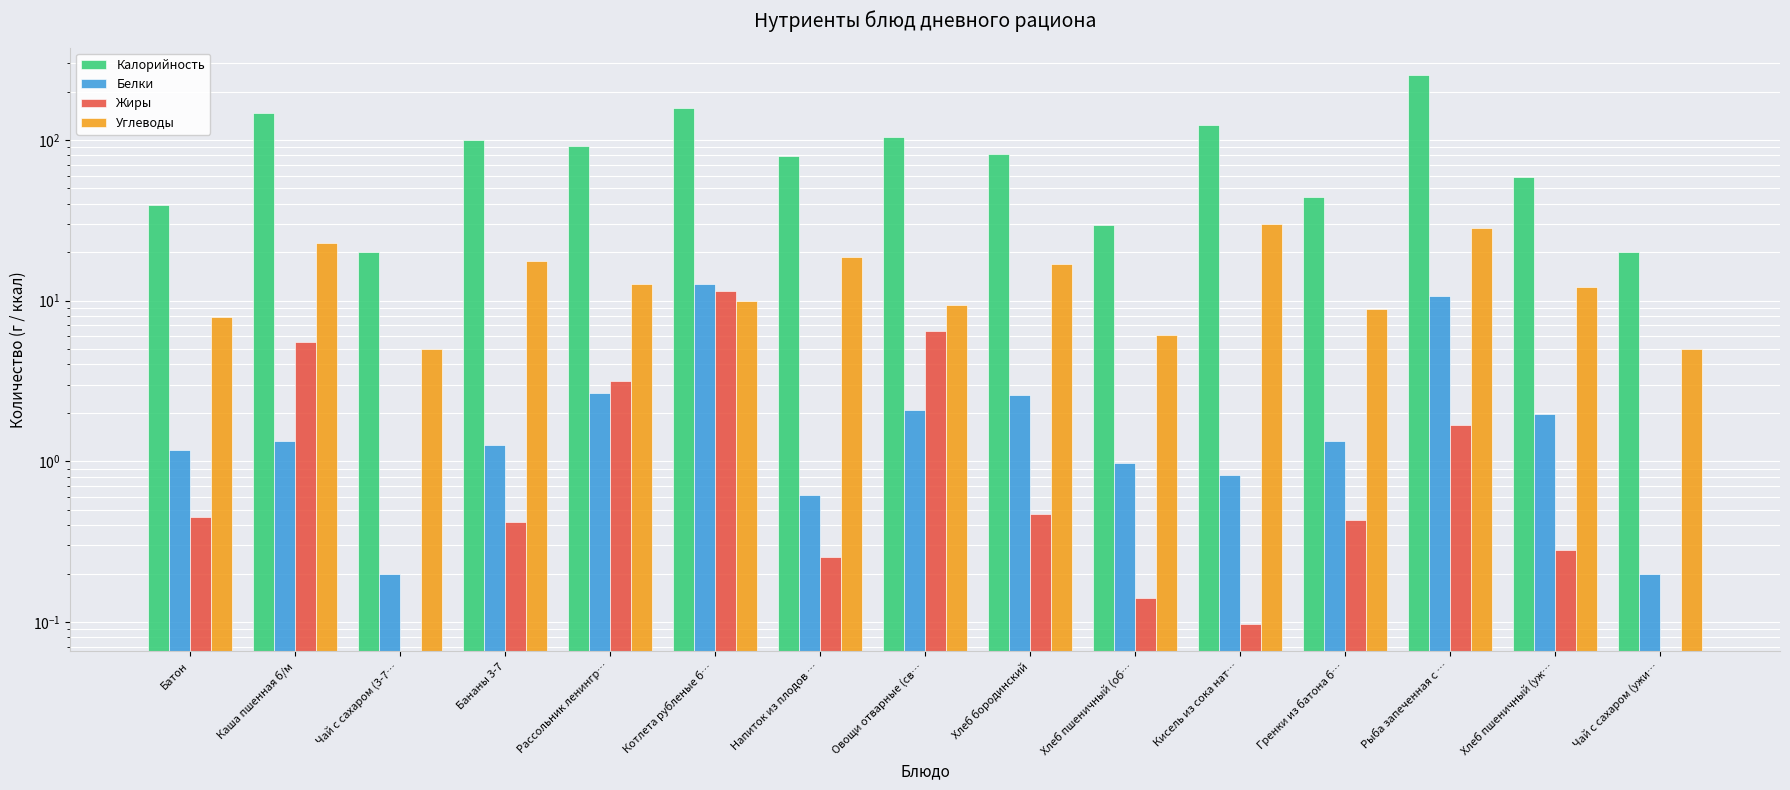

Are the bars horizontal?

No